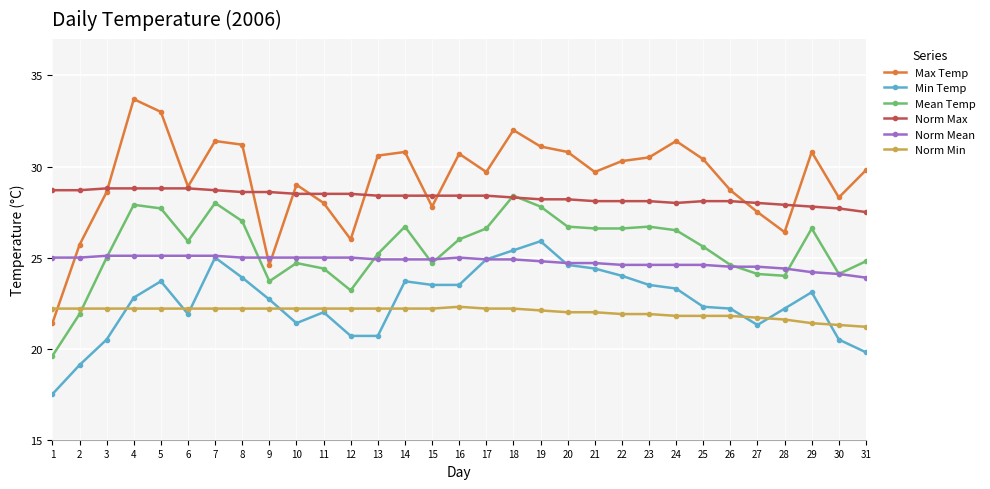

Reading left to right, list all the values displayed in this chart.

Max Temp: 21.4	25.7	28.6	33.7	33.0	28.9	31.4	31.2	24.6	29.0	28.0	26.0	30.6	30.8	27.8	30.7	29.7	32.0	31.1	30.8	29.7	30.3	30.5	31.4	30.4	28.7	27.5	26.4	30.8	28.3	29.8
Min Temp: 17.5	19.1	20.5	22.8	23.7	21.9	25.0	23.9	22.7	21.4	22.0	20.7	20.7	23.7	23.5	23.5	24.9	25.4	25.9	24.6	24.4	24.0	23.5	23.3	22.3	22.2	21.3	22.2	23.1	20.5	19.8
Mean Temp: 19.6	21.9	25.0	27.9	27.7	25.9	28.0	27.0	23.7	24.7	24.4	23.2	25.2	26.7	24.7	26.0	26.6	28.4	27.8	26.7	26.6	26.6	26.7	26.5	25.6	24.6	24.1	24.0	26.6	24.1	24.8
Norm Max: 28.7	28.7	28.8	28.8	28.8	28.8	28.7	28.6	28.6	28.5	28.5	28.5	28.4	28.4	28.4	28.4	28.4	28.3	28.2	28.2	28.1	28.1	28.1	28.0	28.1	28.1	28.0	27.9	27.8	27.7	27.5
Norm Mean: 25.0	25.0	25.1	25.1	25.1	25.1	25.1	25.0	25.0	25.0	25.0	25.0	24.9	24.9	24.9	25.0	24.9	24.9	24.8	24.7	24.7	24.6	24.6	24.6	24.6	24.5	24.5	24.4	24.2	24.1	23.9
Norm Min: 22.2	22.2	22.2	22.2	22.2	22.2	22.2	22.2	22.2	22.2	22.2	22.2	22.2	22.2	22.2	22.3	22.2	22.2	22.1	22.0	22.0	21.9	21.9	21.8	21.8	21.8	21.7	21.6	21.4	21.3	21.2